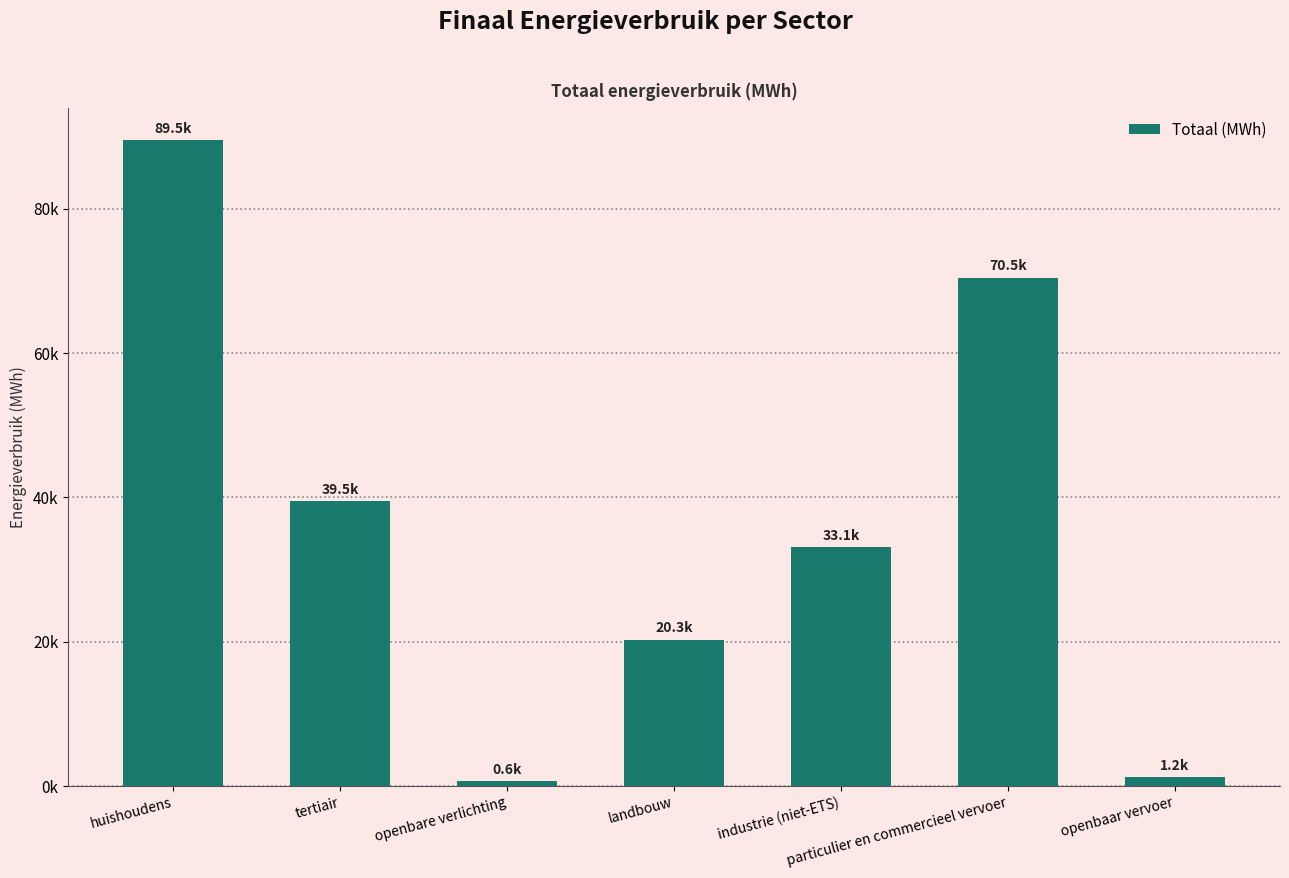

What is the label of the 7th bar from the right?

huishoudens